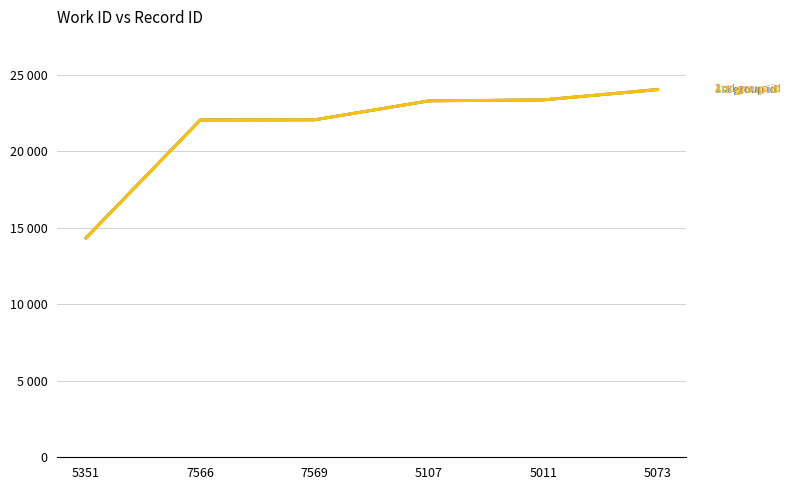

Is this an area chart (filled region under the line)?

No